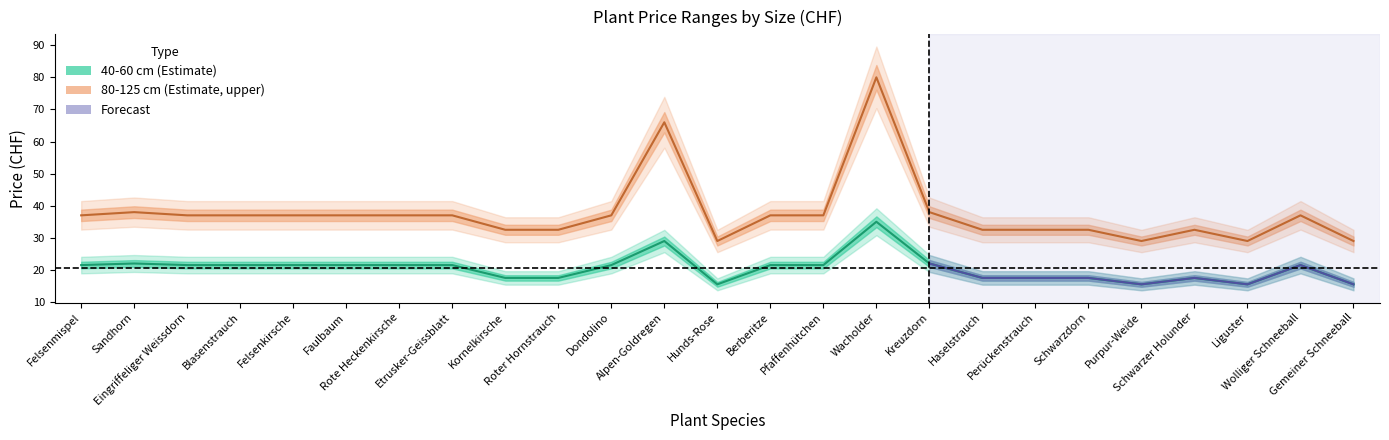

The 40-60 cm series shows 4.5 at Felsenkirsche. True or false?

False